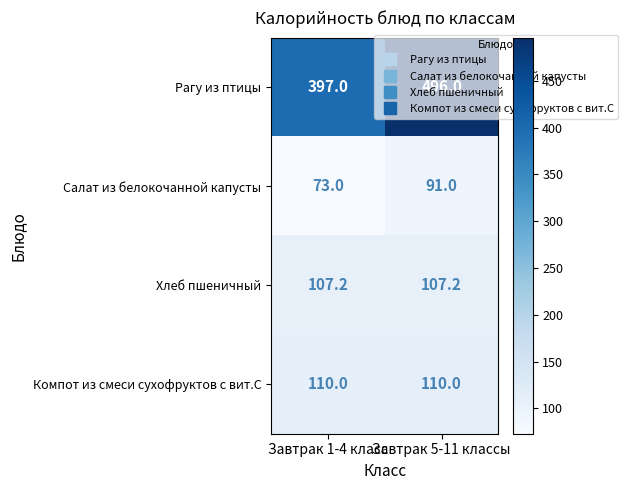

The Компот из смеси сухофруктов с вит.С series shows 110.0 at Завтрак 5-11 классы. True or false?

True